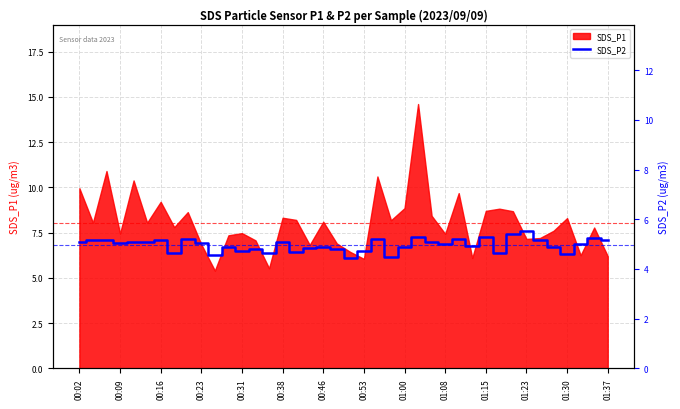

What is the lowest value of the SDS_P1 series?

5.4